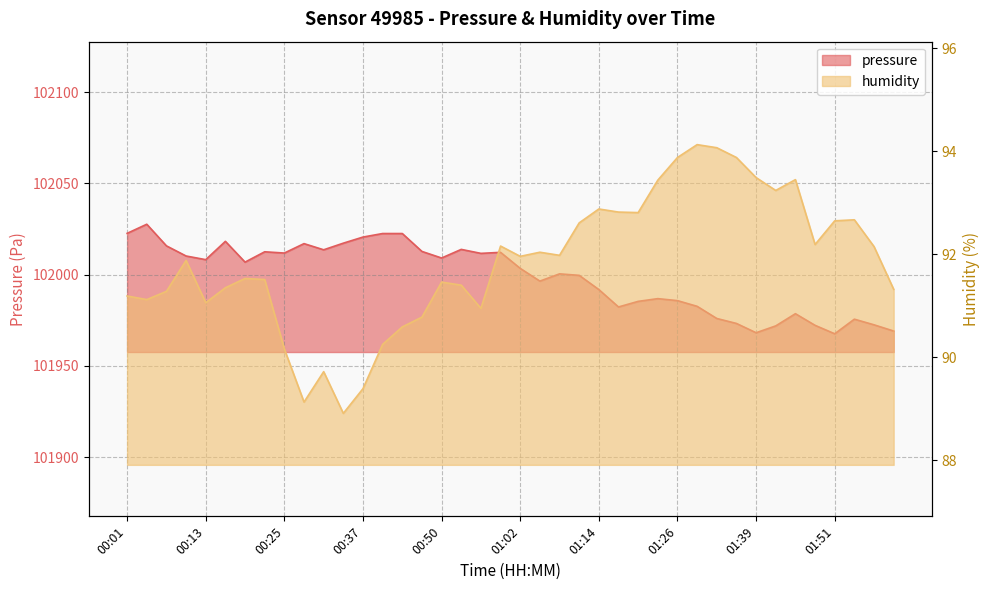

Which series has the largest total across all categories?

pressure